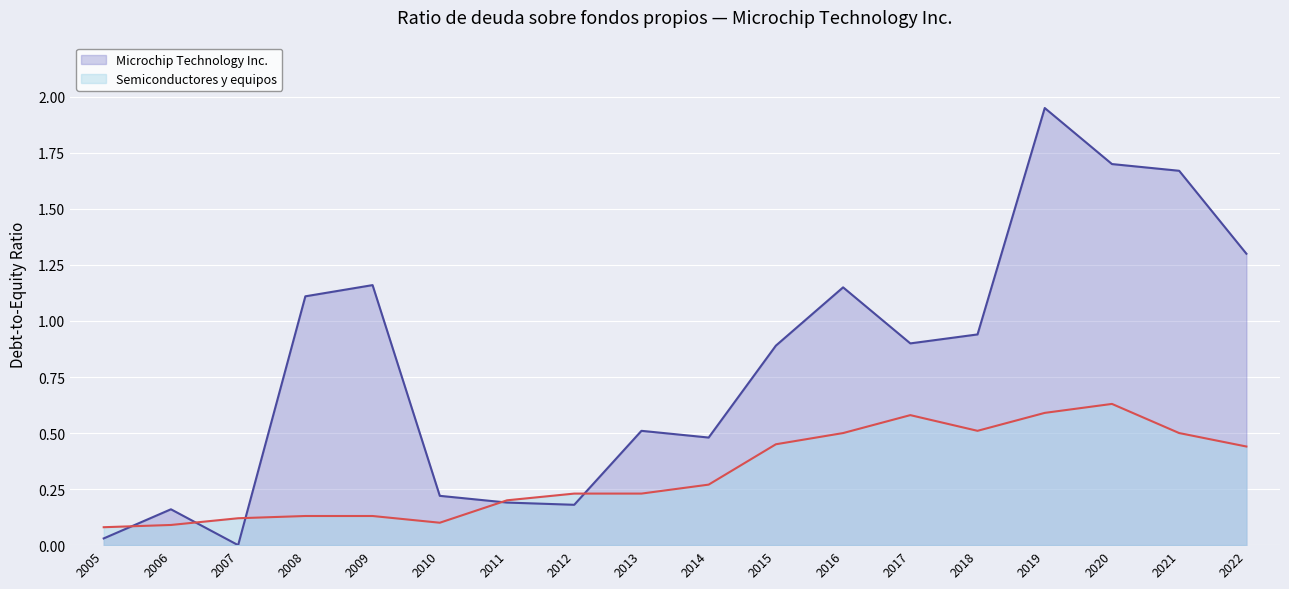

What is the sum of all Semiconductores y equipos values?

5.8